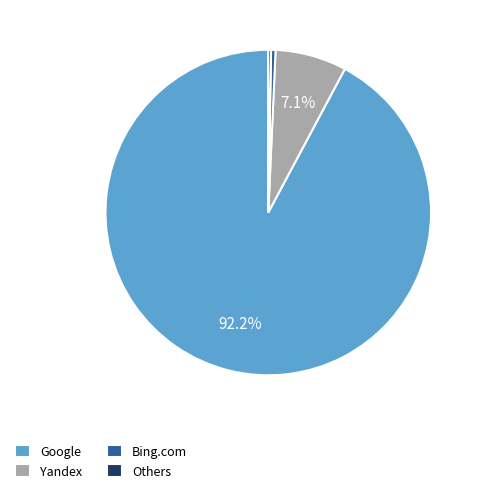

What portion of the pie excludes Yandex?

92.9%